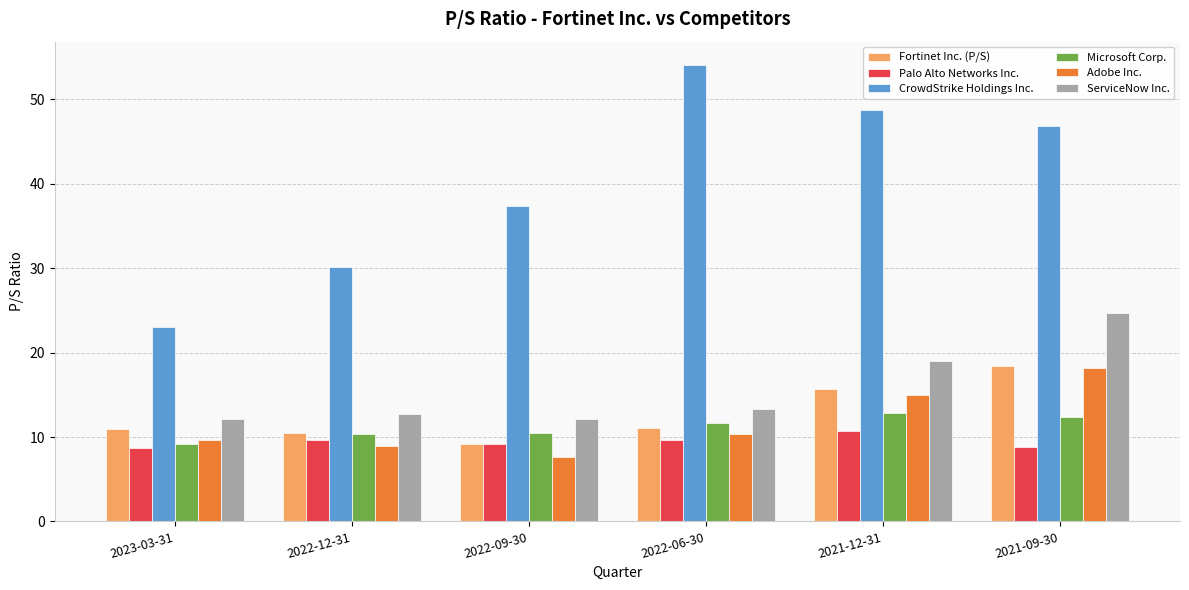

Where does the Palo Alto Networks Inc. series first go above 9?

2022-12-31